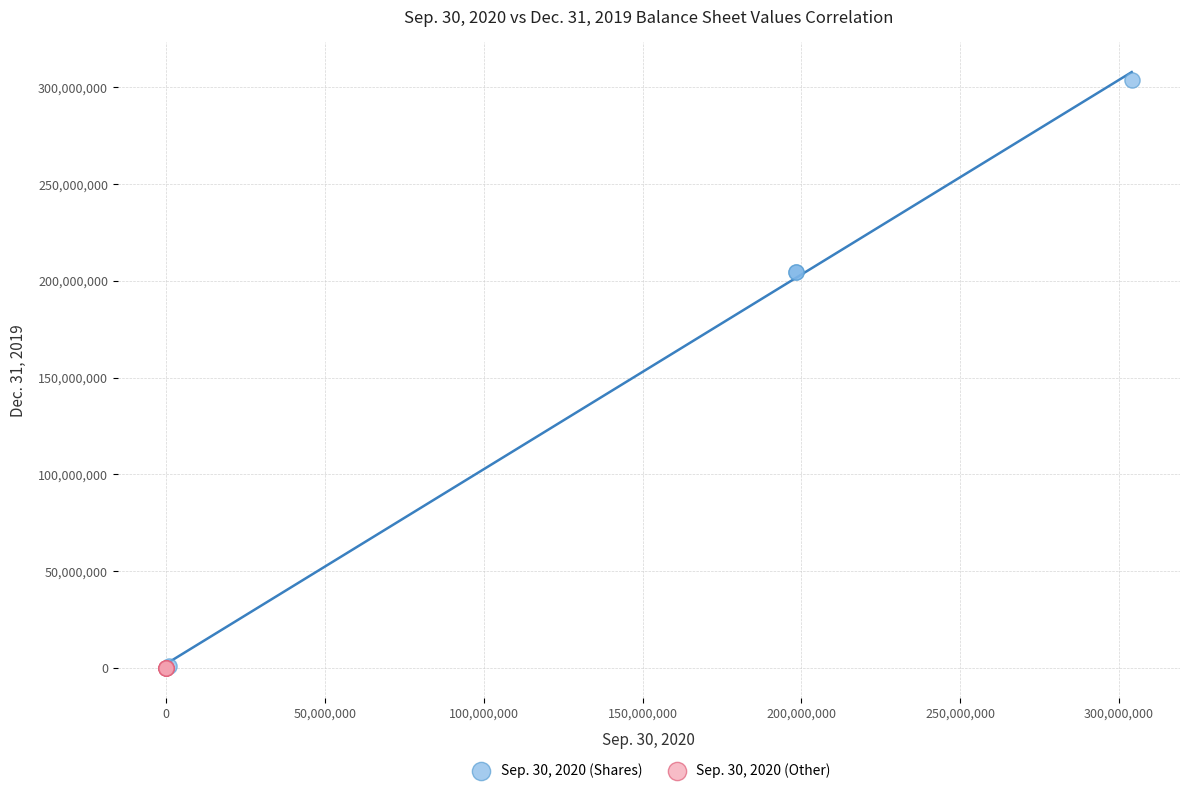

Which series contains the highest Y value?

Sep. 30, 2020 (Shares)